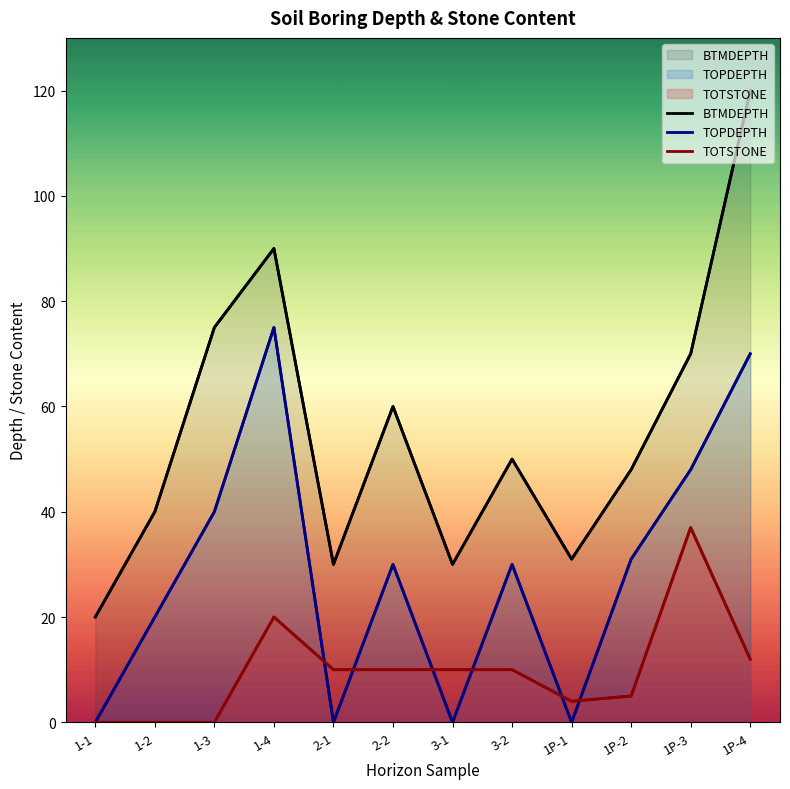

Does the chart have visible grid lines?

No